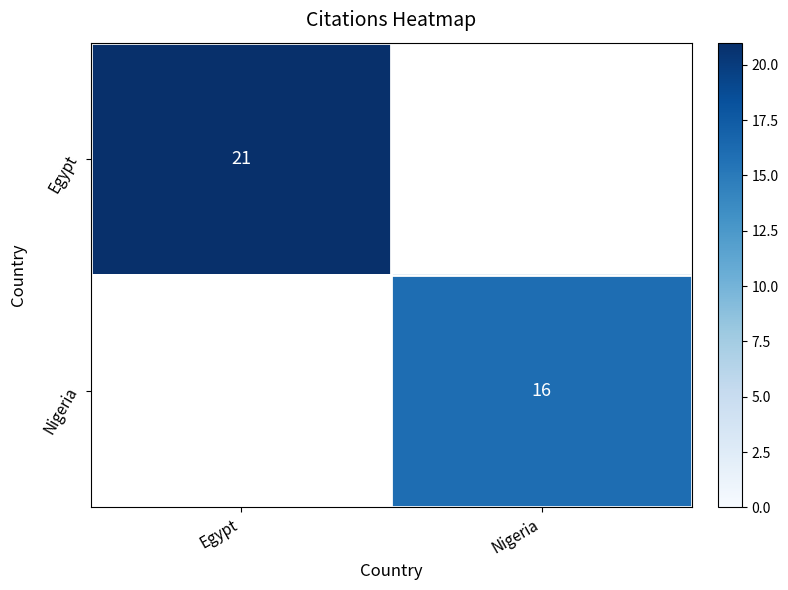

Is it true that Nigeria equals 27 at Nigeria?

False